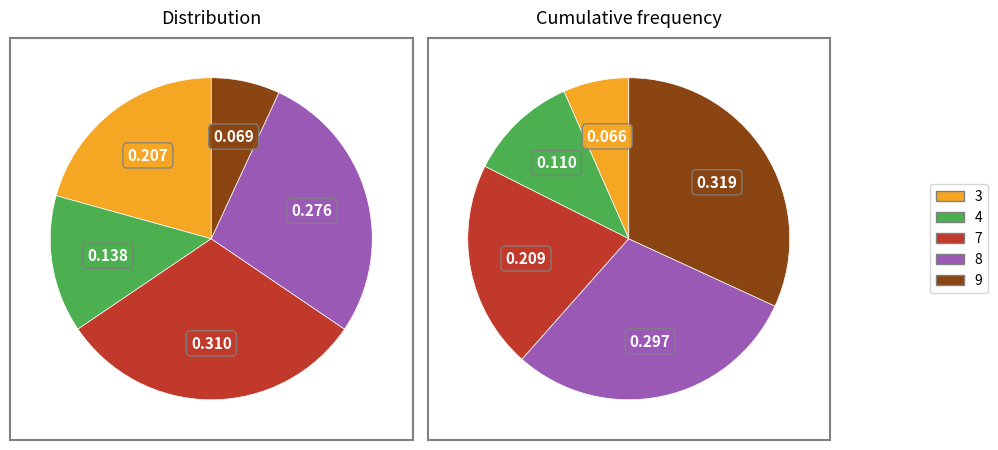

Does 3 account for over 50% of the chart?

No